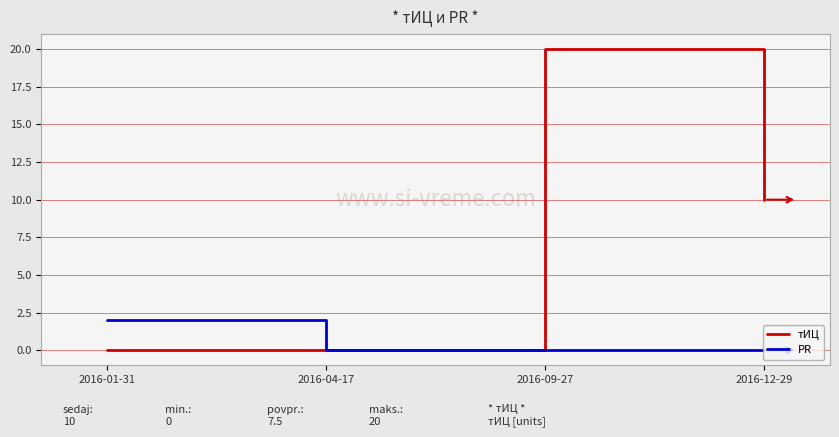

How many categories are shown in the chart?

4